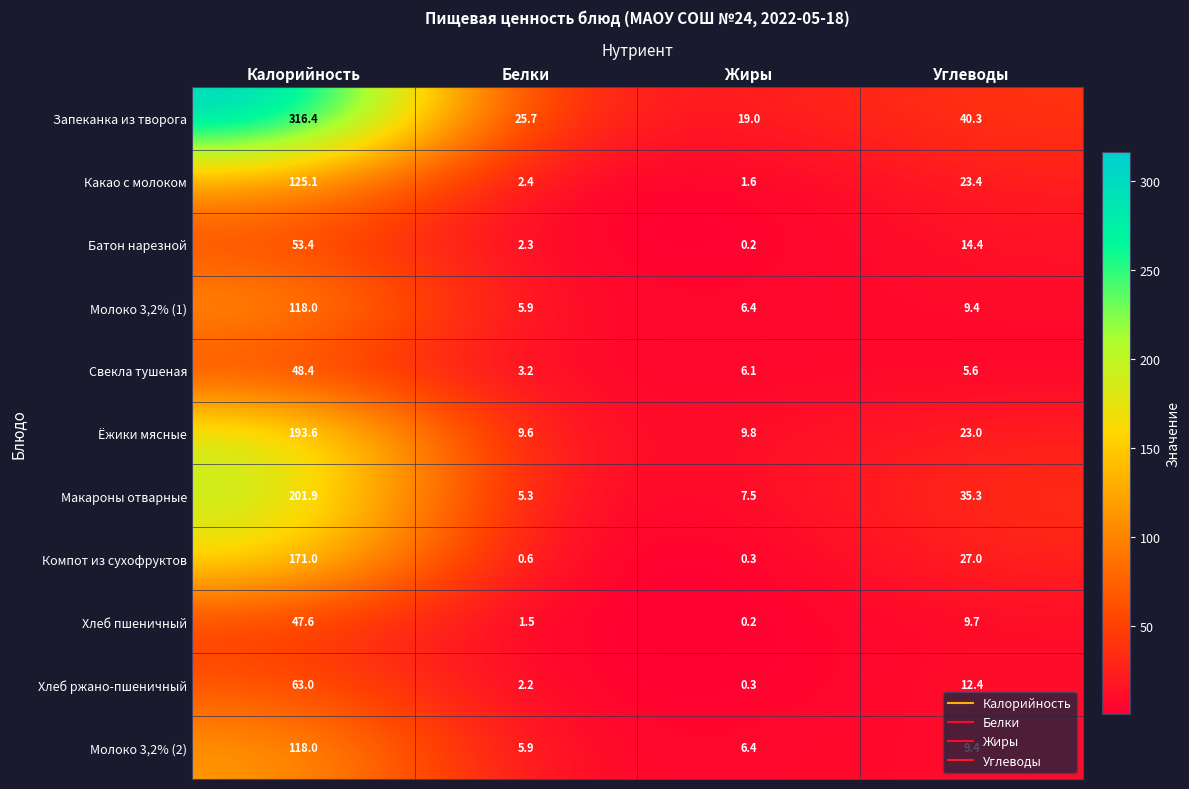

Which series has the largest range (max minus min)?

Запеканка из творога